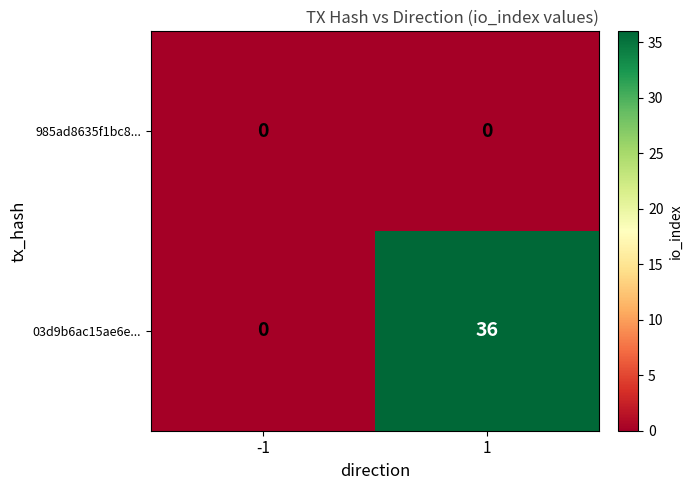

Reading left to right, extract all data points from this chart.

985ad8635f1bc8...: 0	0
03d9b6ac15ae6e...: 0	36